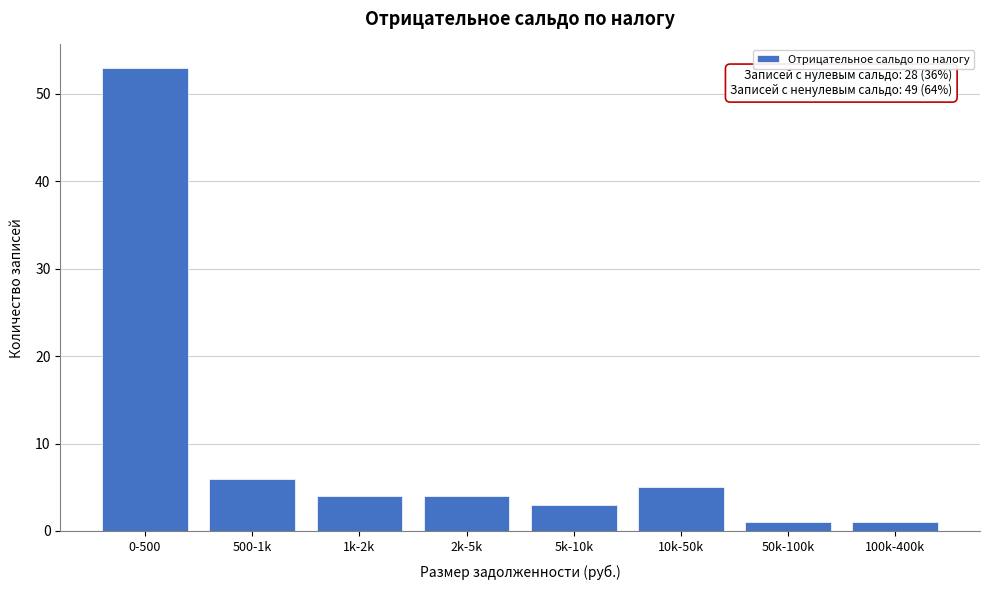

Reading left to right, list all the values displayed in this chart.

53	6	4	4	3	5	1	1